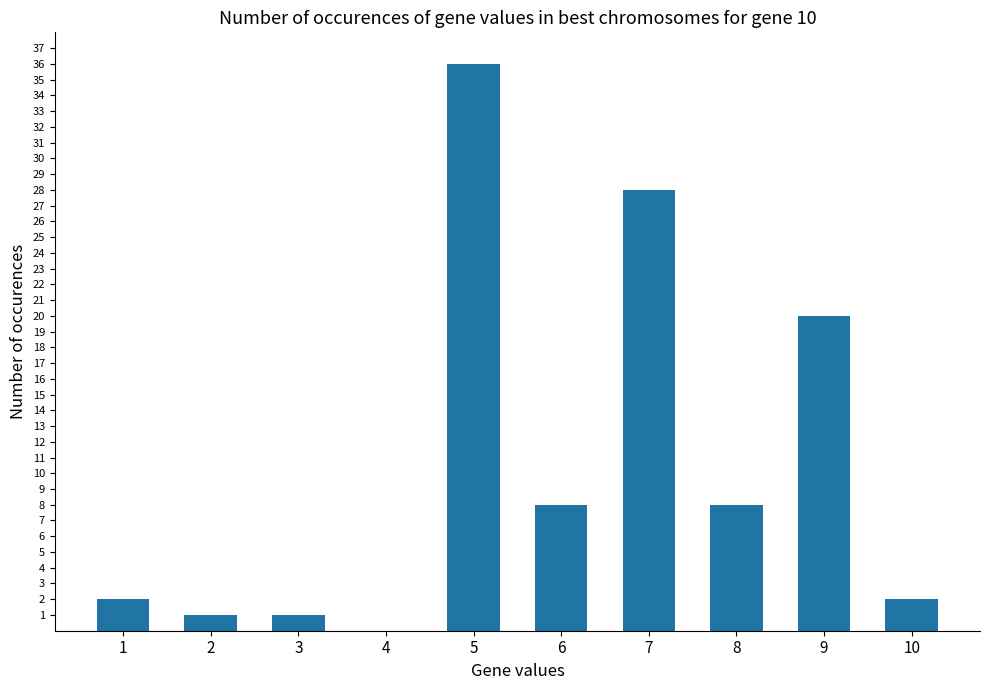

The value at 4 is 0. True or false?

True